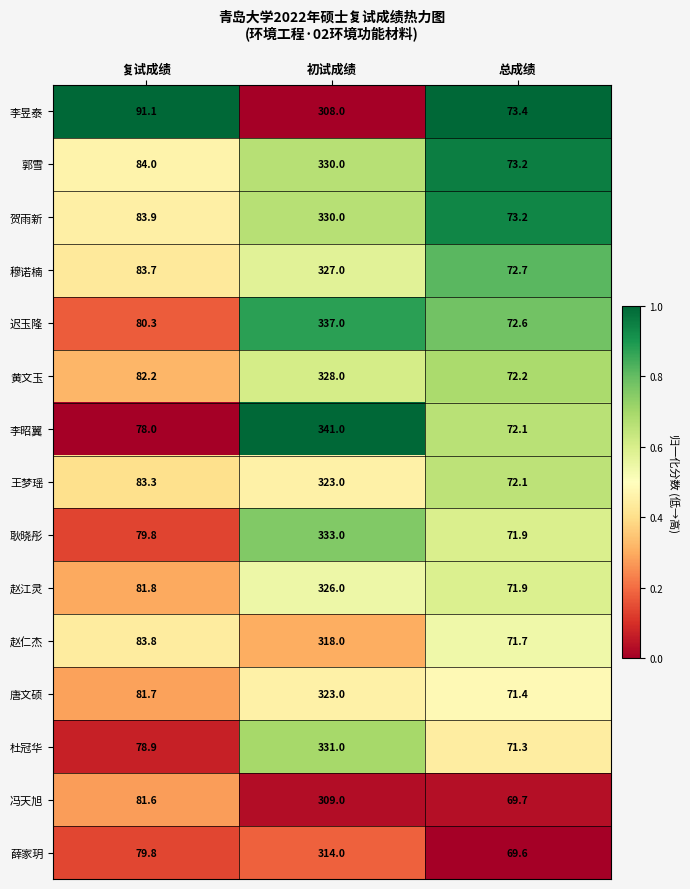

What is the difference between the highest and lowest values at 复试成绩?

13.1